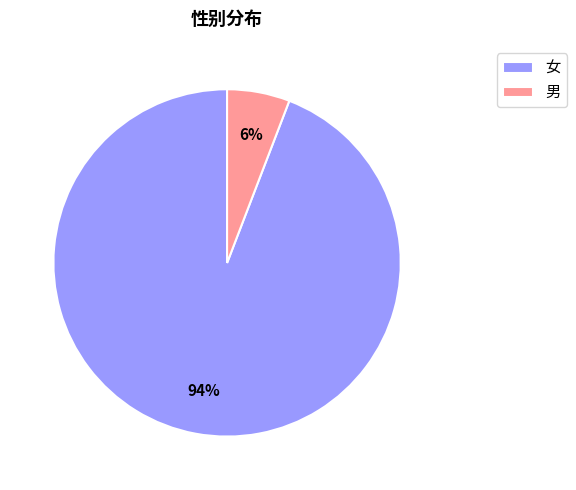

Which slice is the smallest?

男